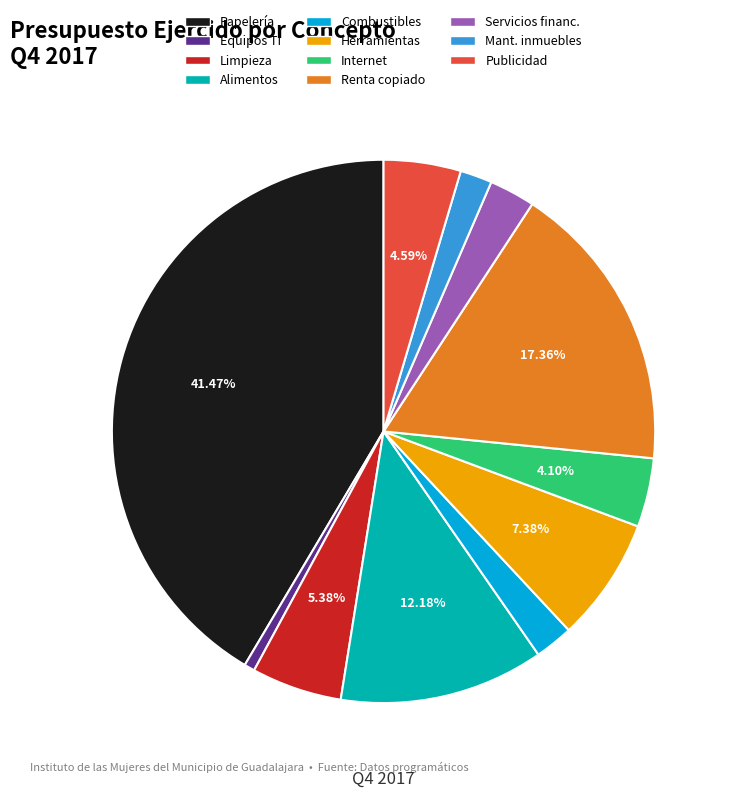

Which category has the smallest portion of the pie?

Equipos TI